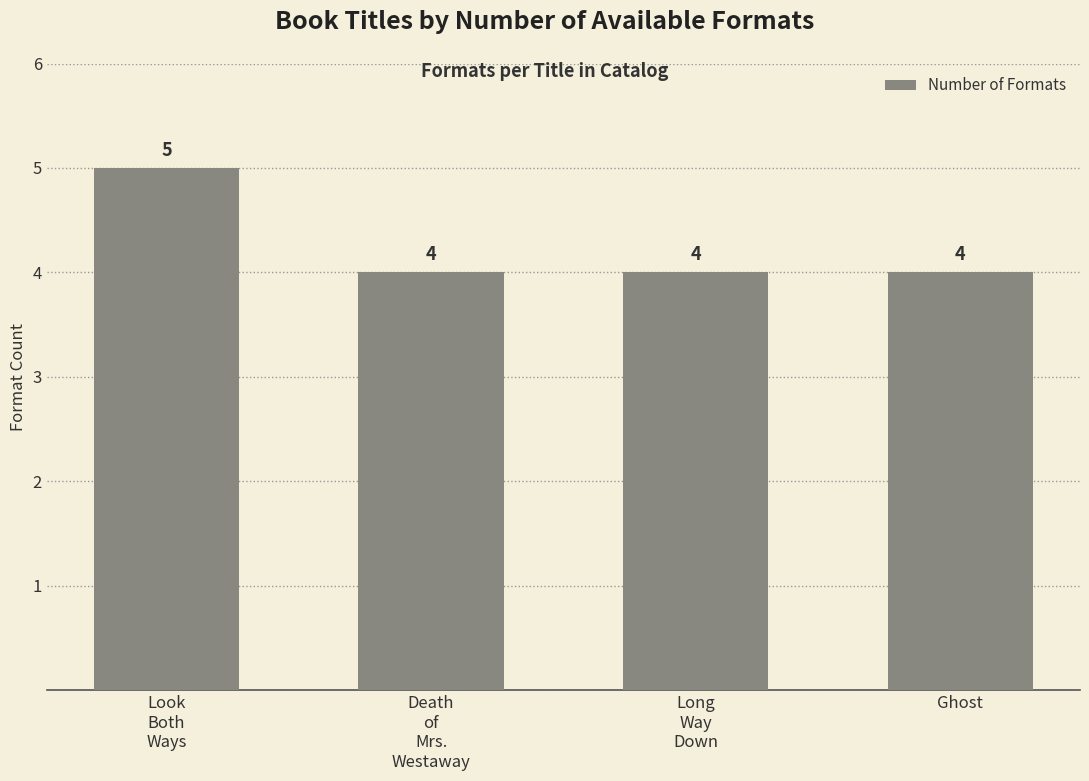

Which category has the highest value across all series?

Look
Both
Ways